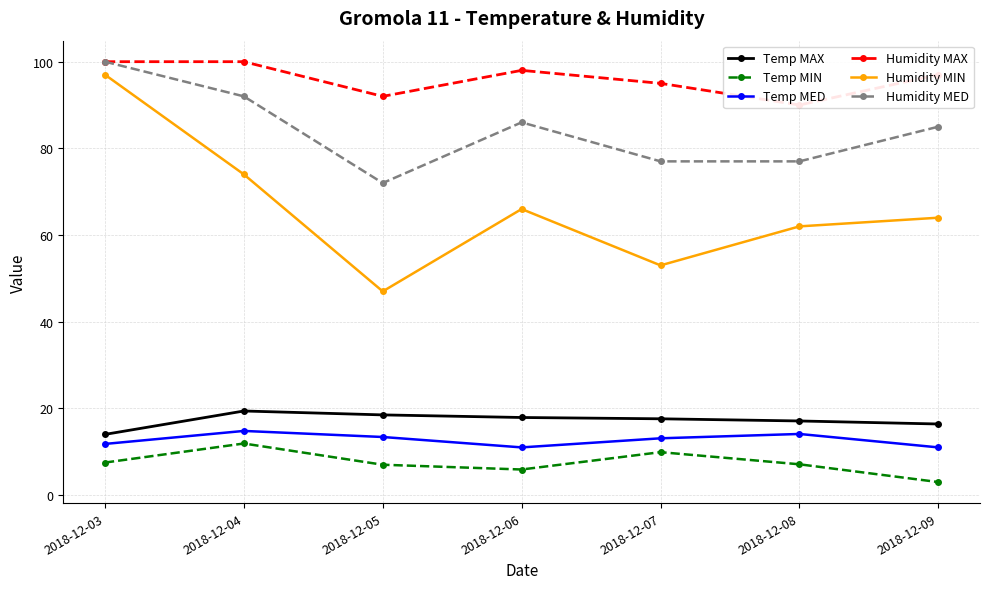

How many data points in Humidity MAX are less than 97?

3